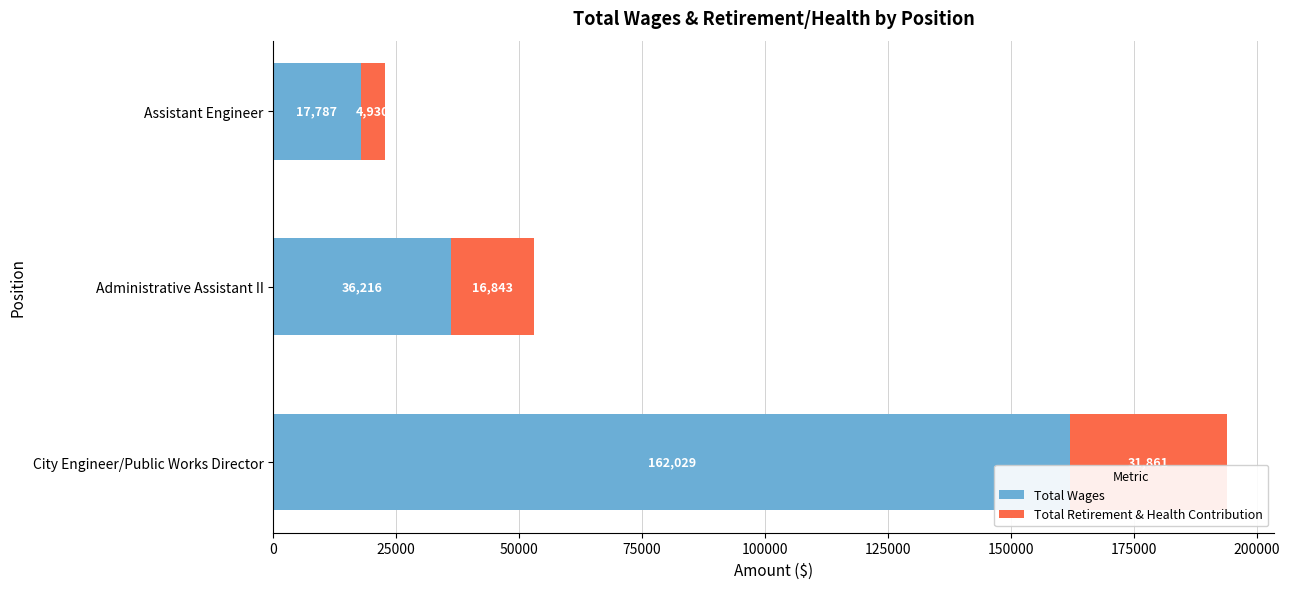

How many Total Wages values are between 17787 and 162029?

3